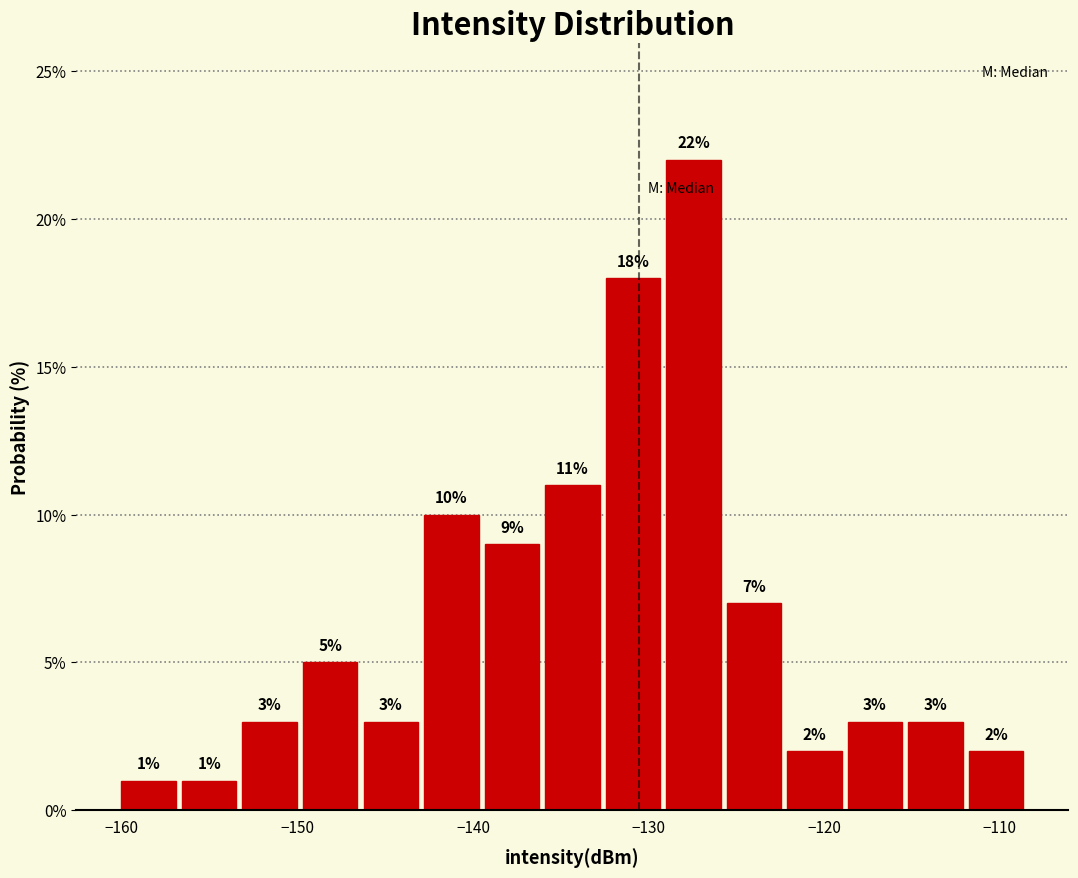

Read against the x-axis, roughly where is the centre of the tallest bar?

-127